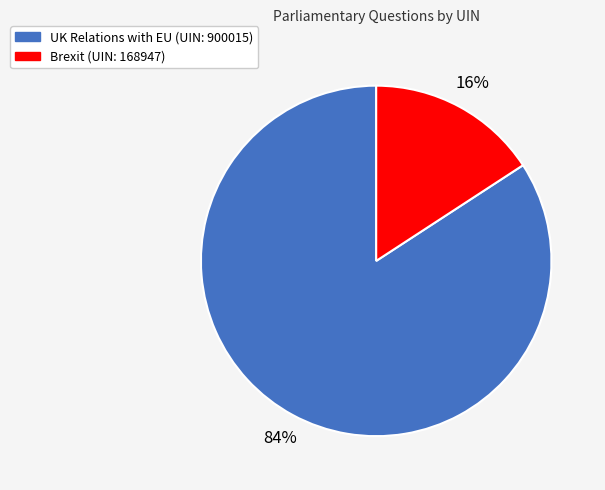

Which has a higher value, UK Relations with EU (UIN: 900015) or Brexit (UIN: 168947)?

UK Relations with EU (UIN: 900015)